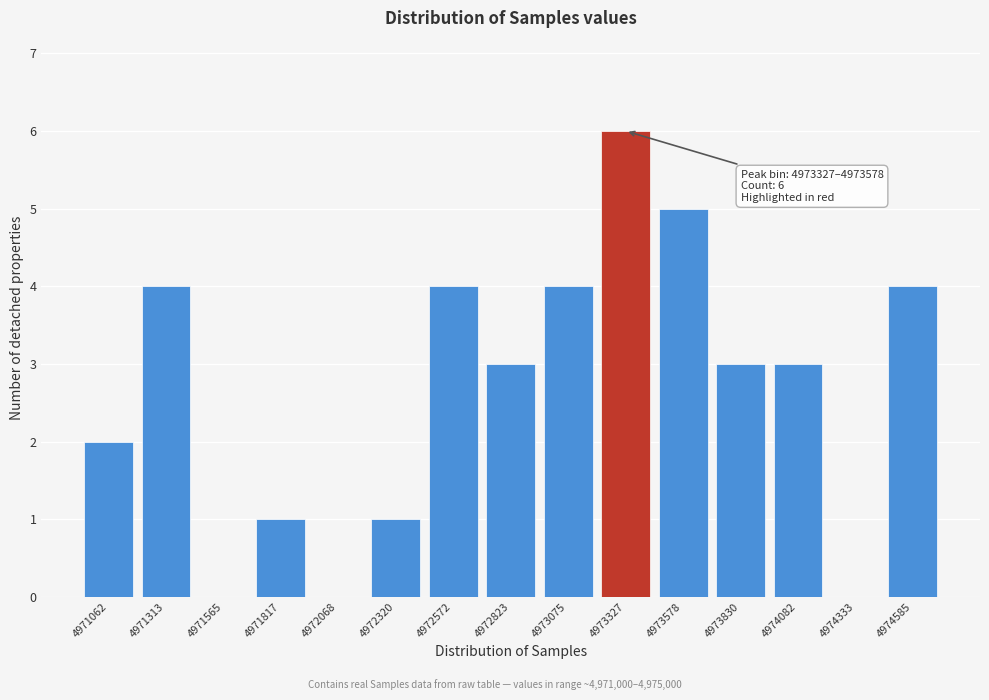

Reading right to left, extract all data points from this chart.

4974585=4	4974333=0	4974082=3	4973830=3	4973578=5	4973327=6	4973075=4	4972823=3	4972572=4	4972320=1	4972068=0	4971817=1	4971565=0	4971313=4	4971062=2